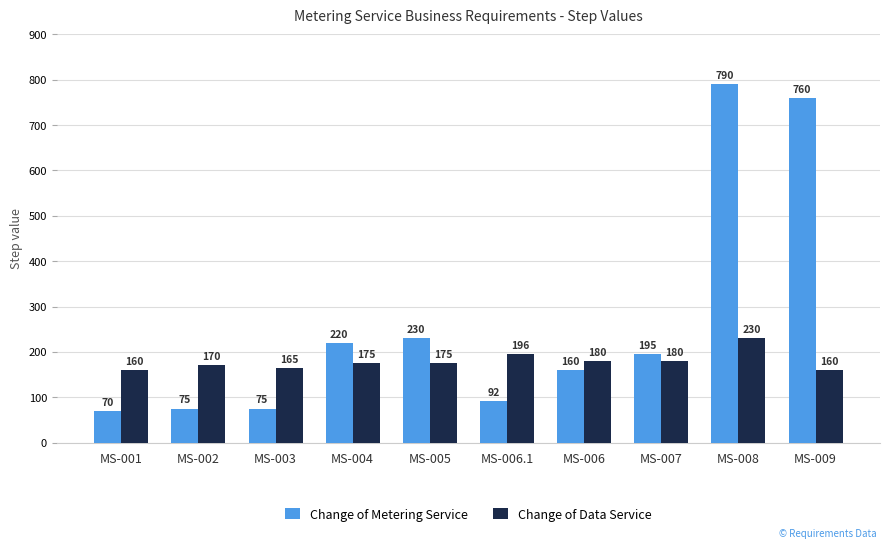

Which series has the widest spread of values?

Change of Metering Service